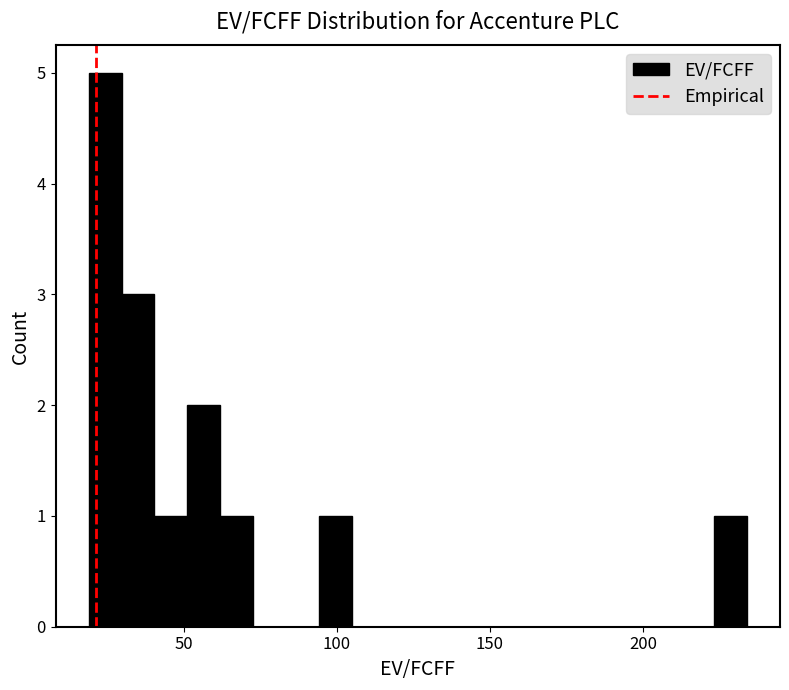

Around what value on the x-axis is the tallest bar? Give the approximate position of its centre, as read against the axis.

25